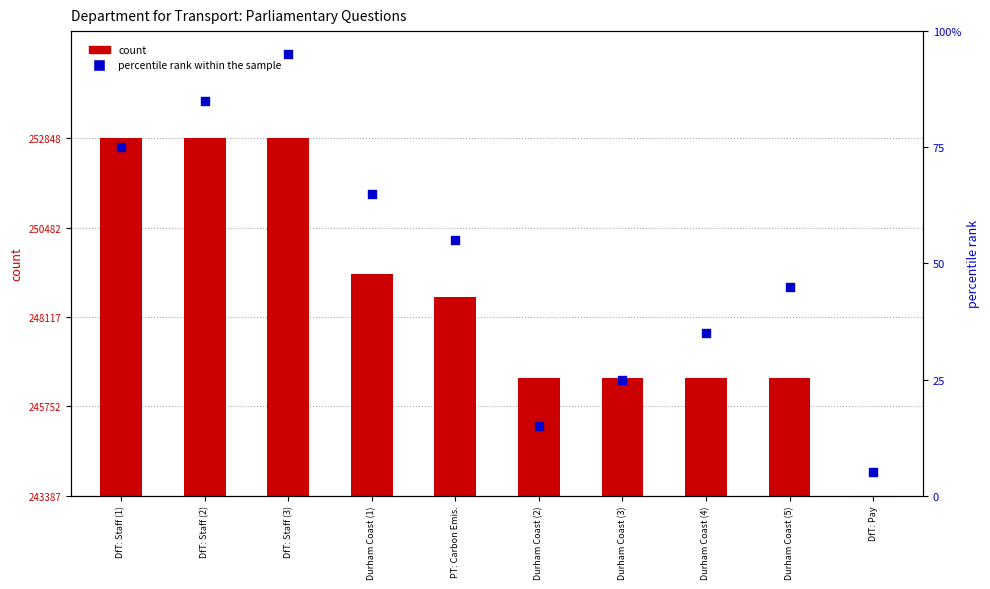

Which series reaches the minimum Y coordinate?

count